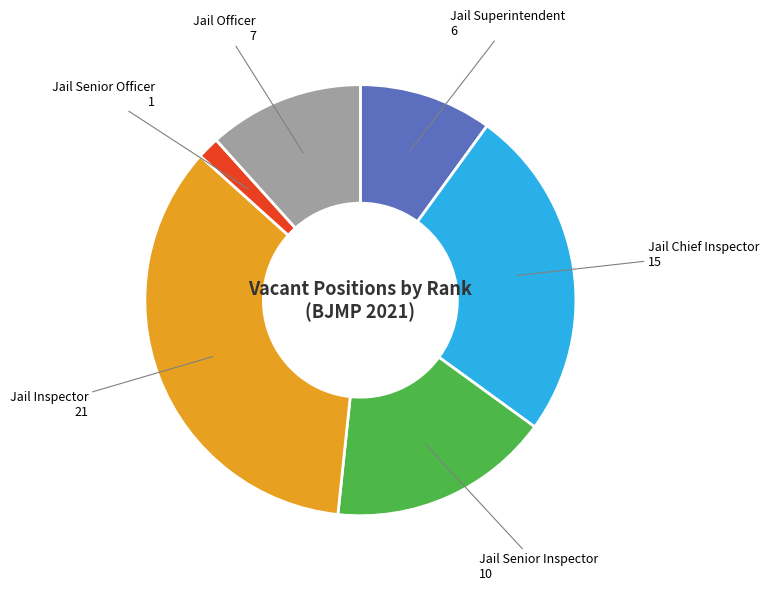

How many slices are in this pie chart?

6